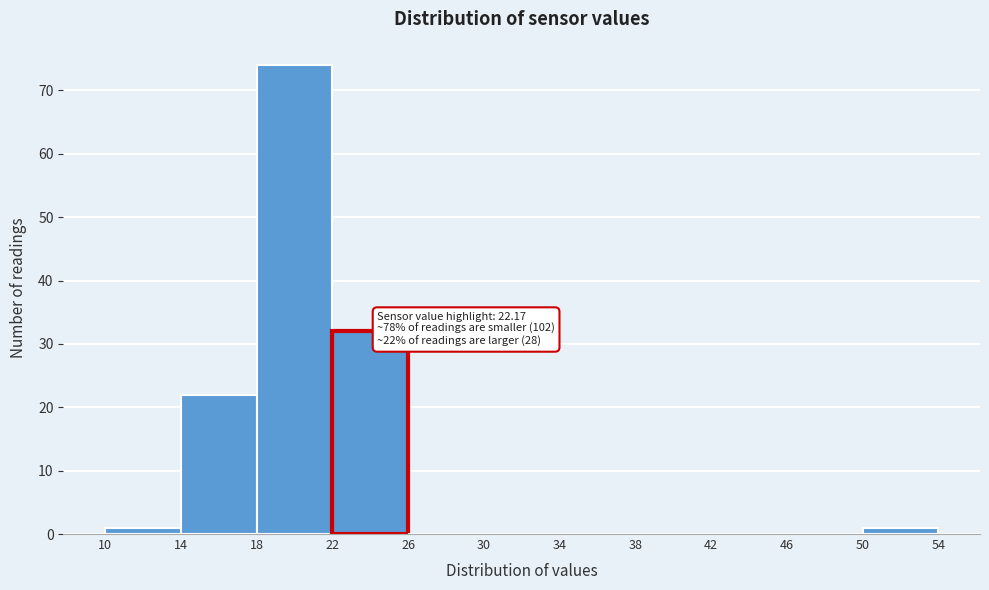

Which range on the x-axis has the tallest bar?

18 to 22